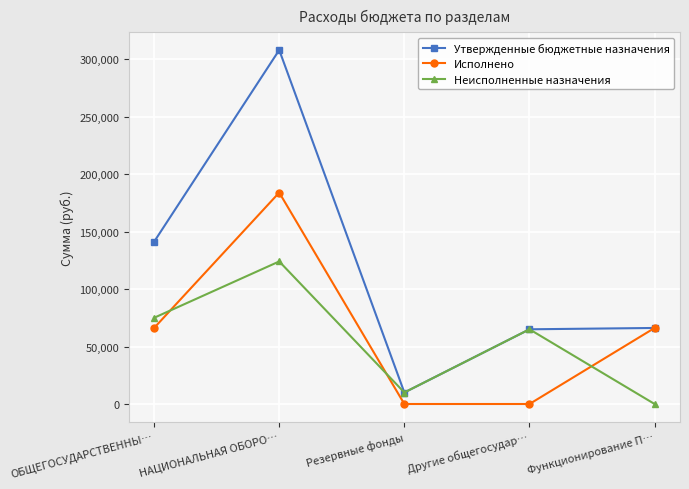

What is the total value across all series at Функционирование П…?

132323.6